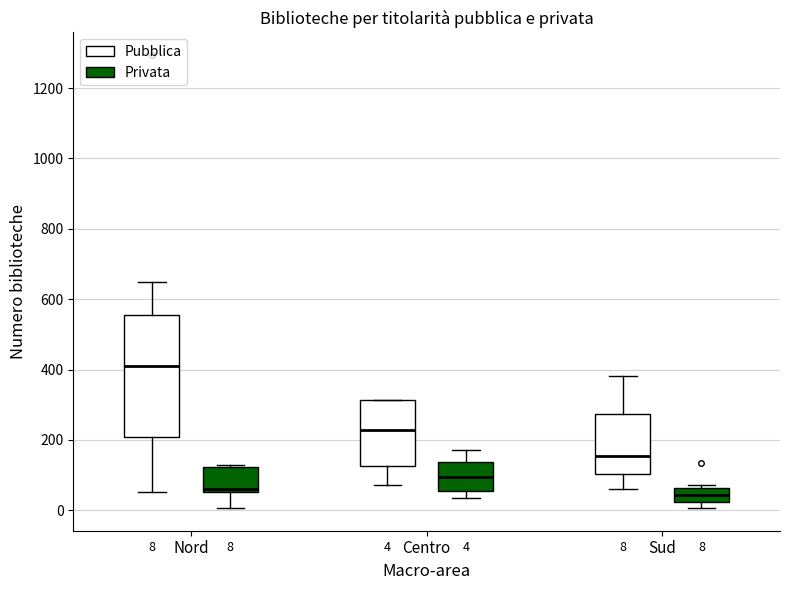

Which box has the highest median line?

Nord (Pubblica)